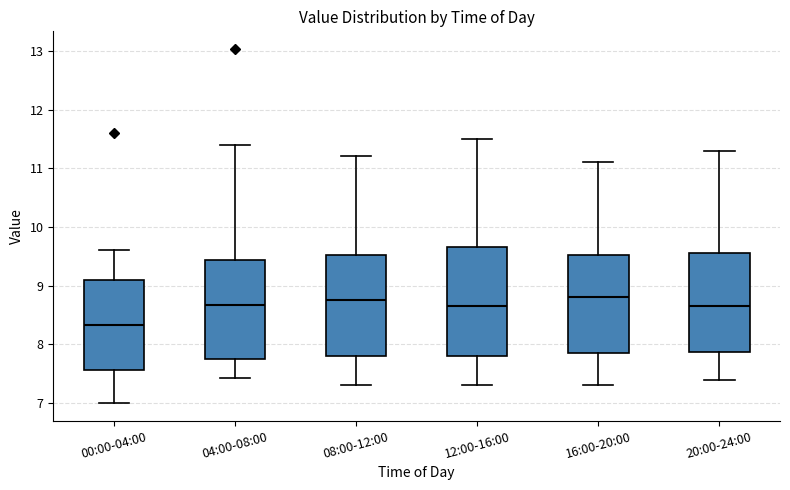

Reading left to right, read every box against the y-axis: the position of its median line, the range the box covers, and the ends of its whiskers. The values are not printed on the chart, so give them approximately, as read against the axis.

00:00-04:00: median 8.3, box 7.6 to 9.1, whiskers 7.0 to 9.6
04:00-08:00: median 8.7, box 7.8 to 9.4, whiskers 7.4 to 11.4
08:00-12:00: median 8.8, box 7.8 to 9.5, whiskers 7.3 to 11.2
12:00-16:00: median 8.7, box 7.8 to 9.7, whiskers 7.3 to 11.5
16:00-20:00: median 8.8, box 7.9 to 9.5, whiskers 7.3 to 11.1
20:00-24:00: median 8.7, box 7.9 to 9.6, whiskers 7.4 to 11.3